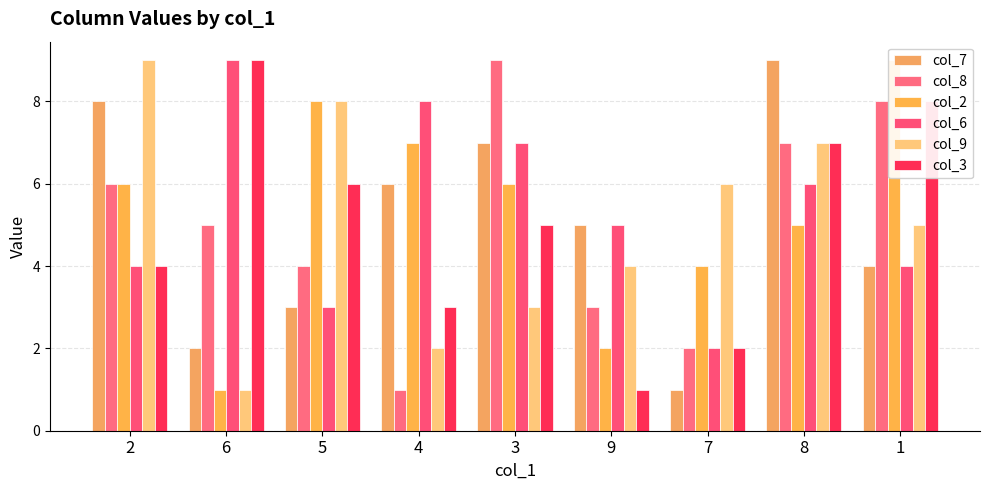

At which category does the chart reach its peak across all series?

8